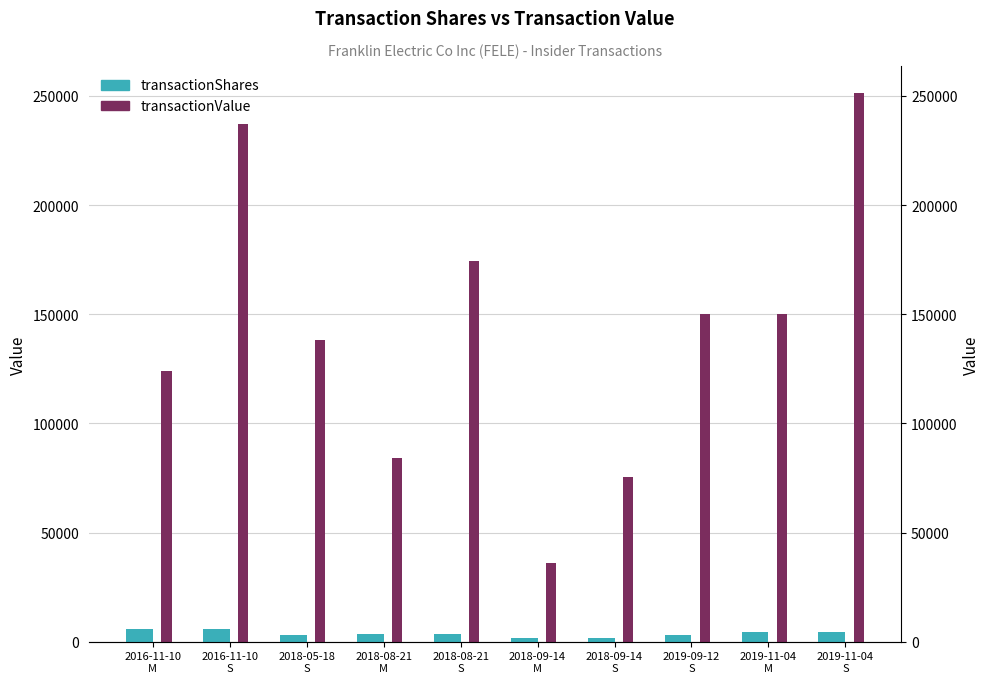

At how many categories does at least one series exceed 212046?

2